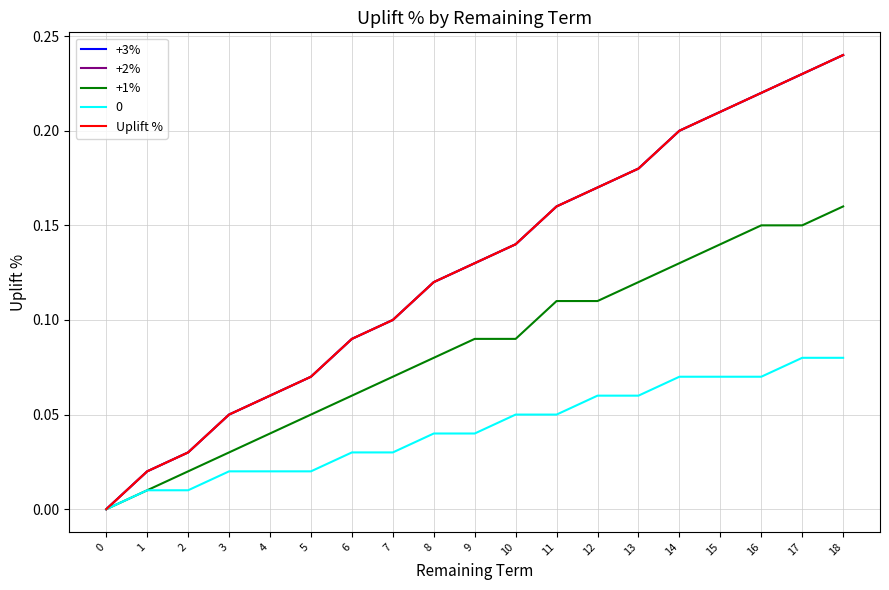

Is this an area chart (filled region under the line)?

No